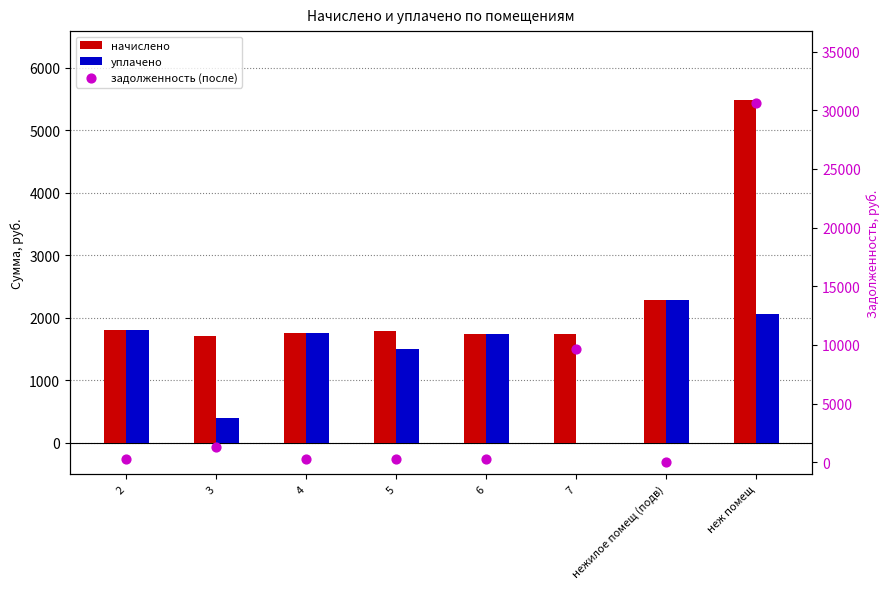

Which series contains the lowest Y value?

уплачено